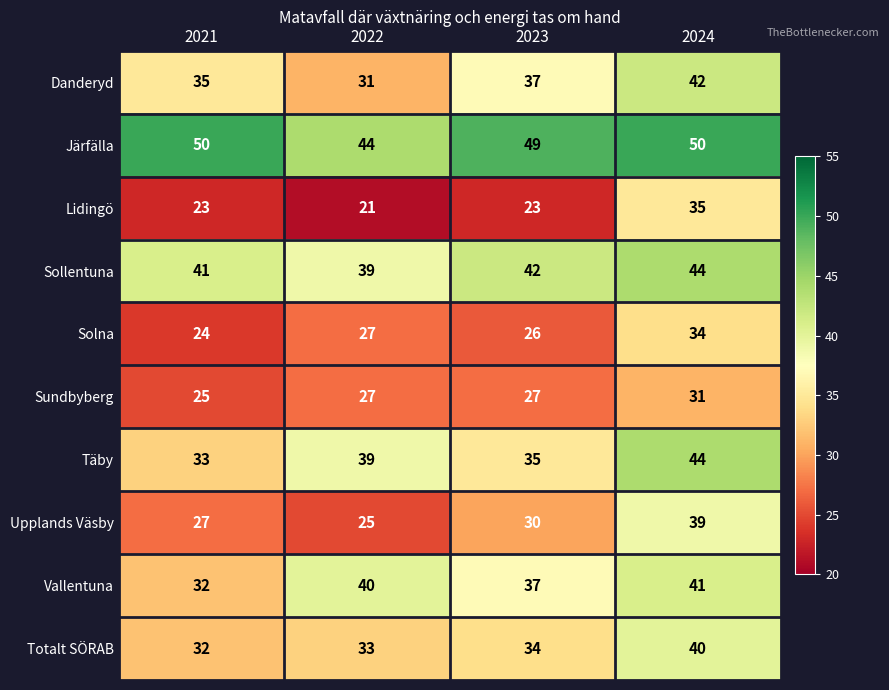

What is the sum of all Lidingö values?

102